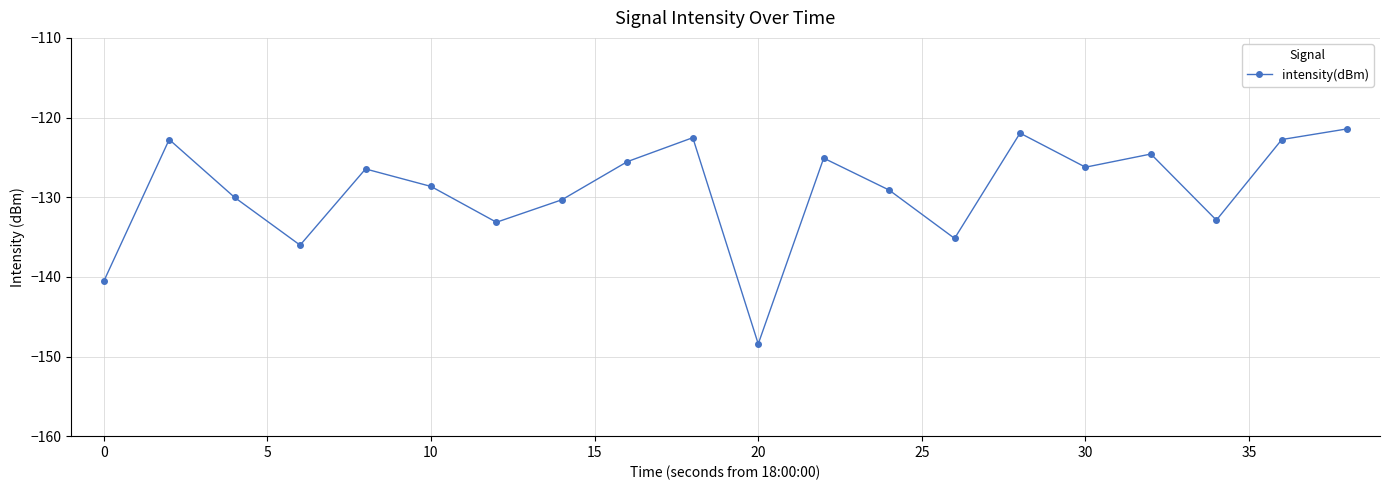

What is the difference between the maximum and minimum values?

27.0